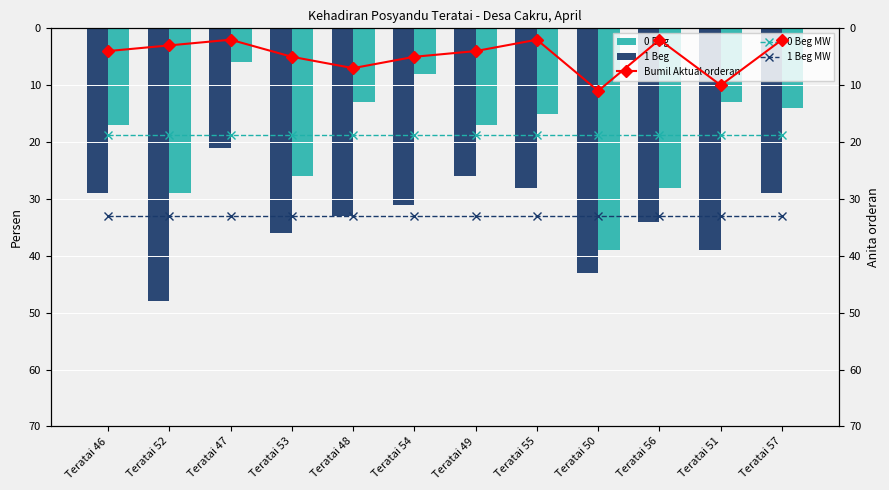

Which series has the largest total across all categories?

Balita